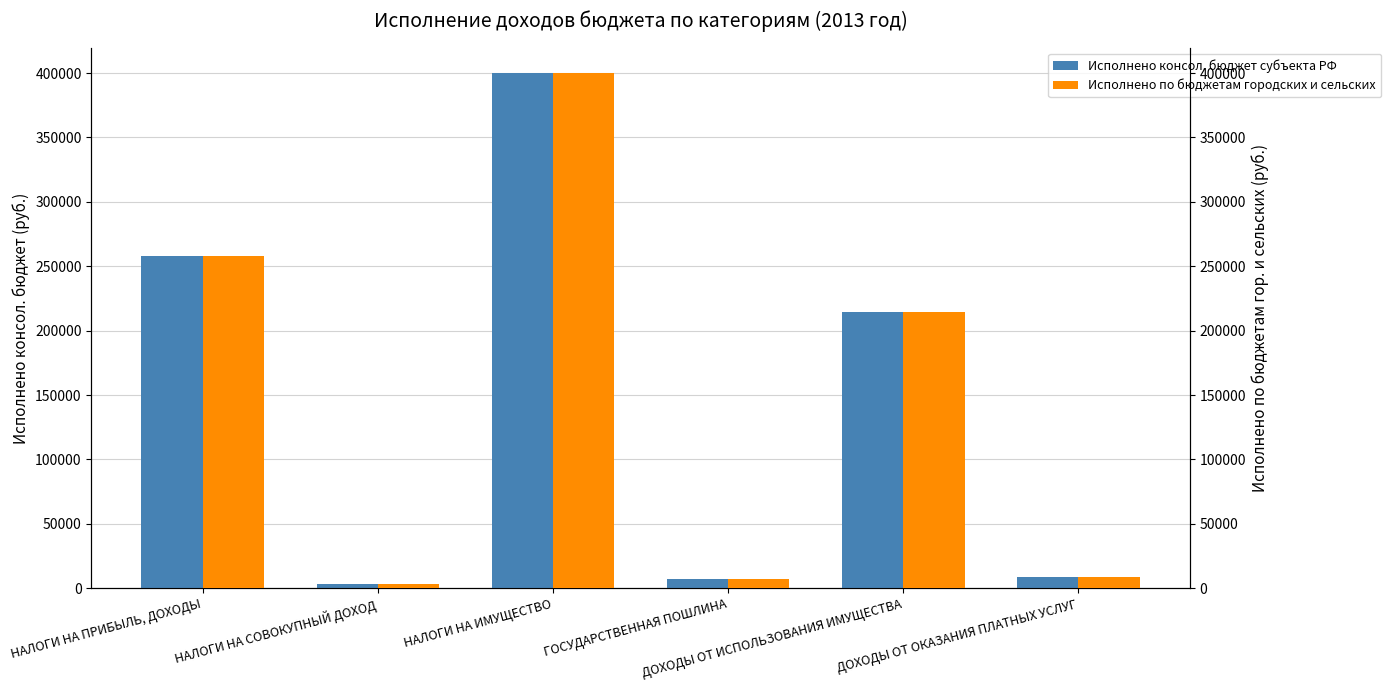

What is the label of the 1st bar from the left?

НАЛОГИ НА ПРИБЫЛЬ, ДОХОДЫ